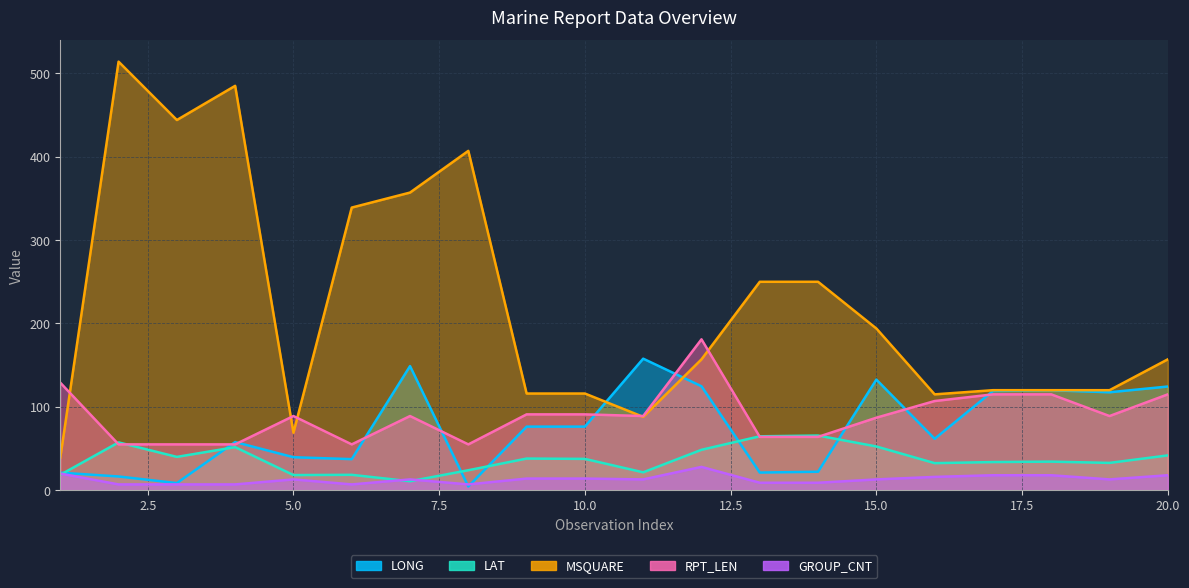

Which label corresponds to the smallest value in the chart?

8